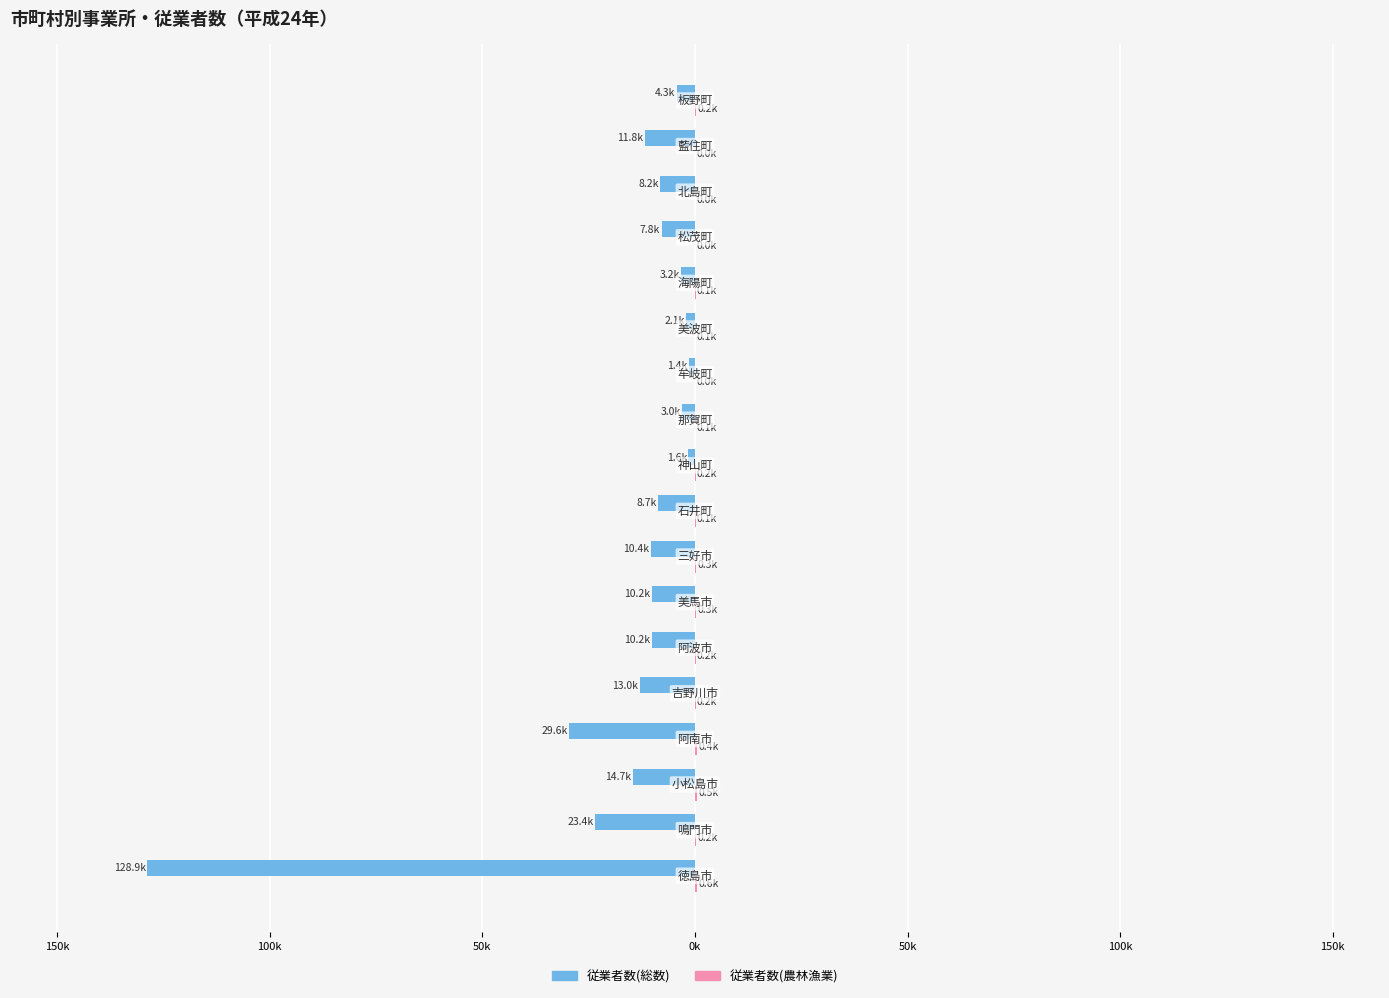

Does the chart contain any negative values?

Yes